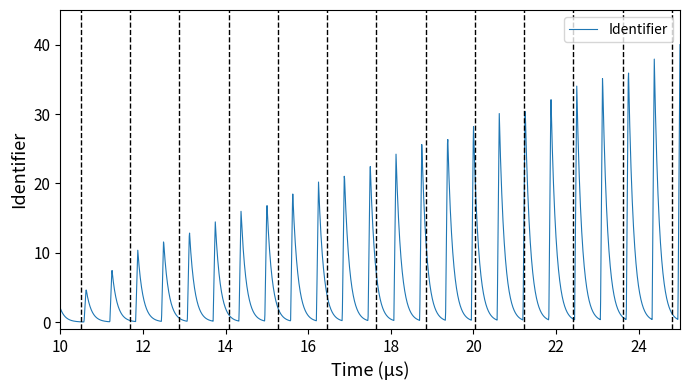

What is the difference between the maximum and minimum values?

40.0